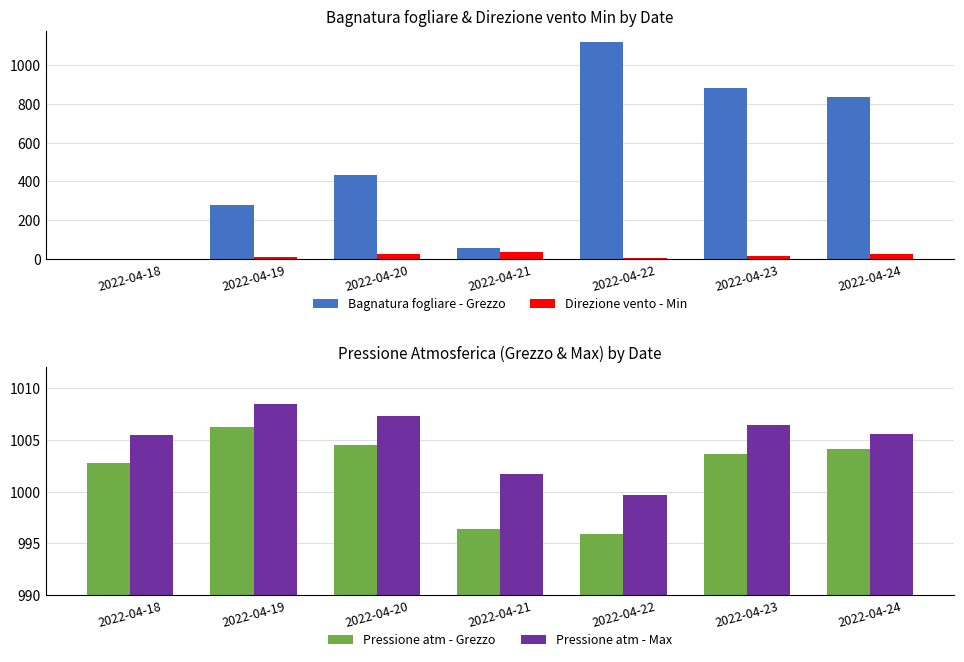

Read the Bagnatura fogliare - Grezzo value at 2022-04-19.

280.0